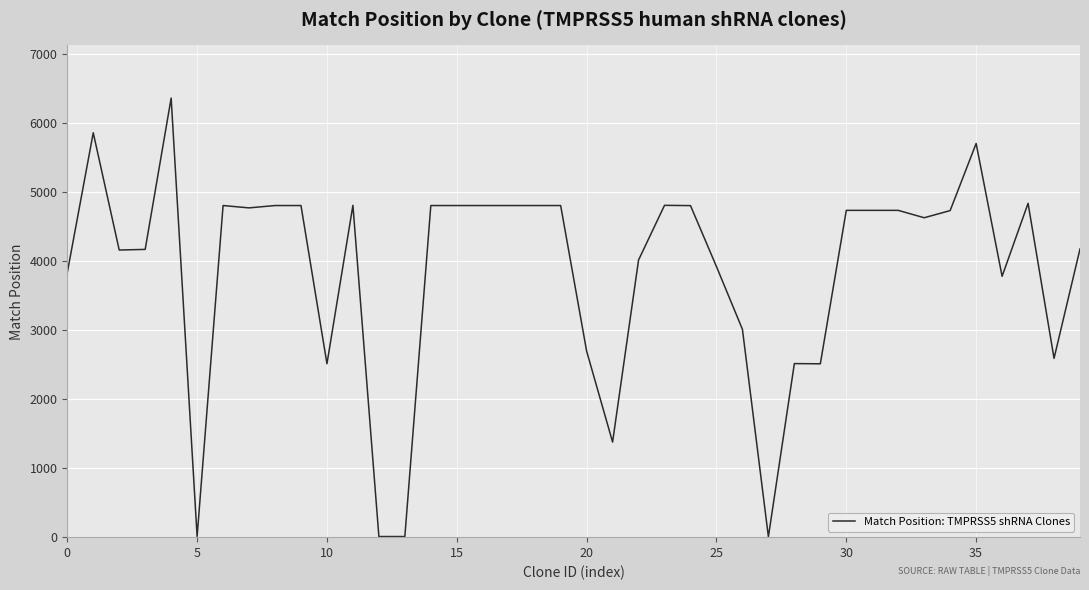

What is the difference between the maximum and minimum values?

6361